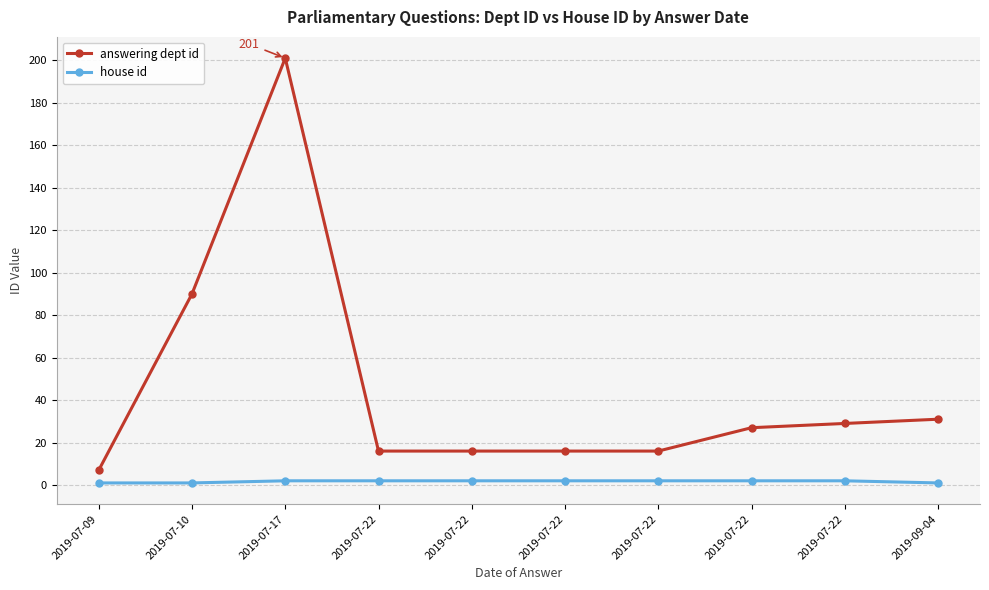

Between 2019-07-22 and 2019-07-22, which series saw the biggest shift?

answering dept id